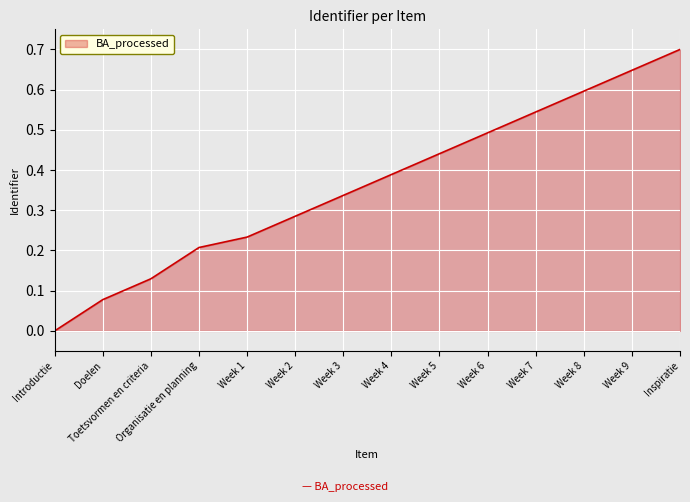

What position from the right is Week 1?

10